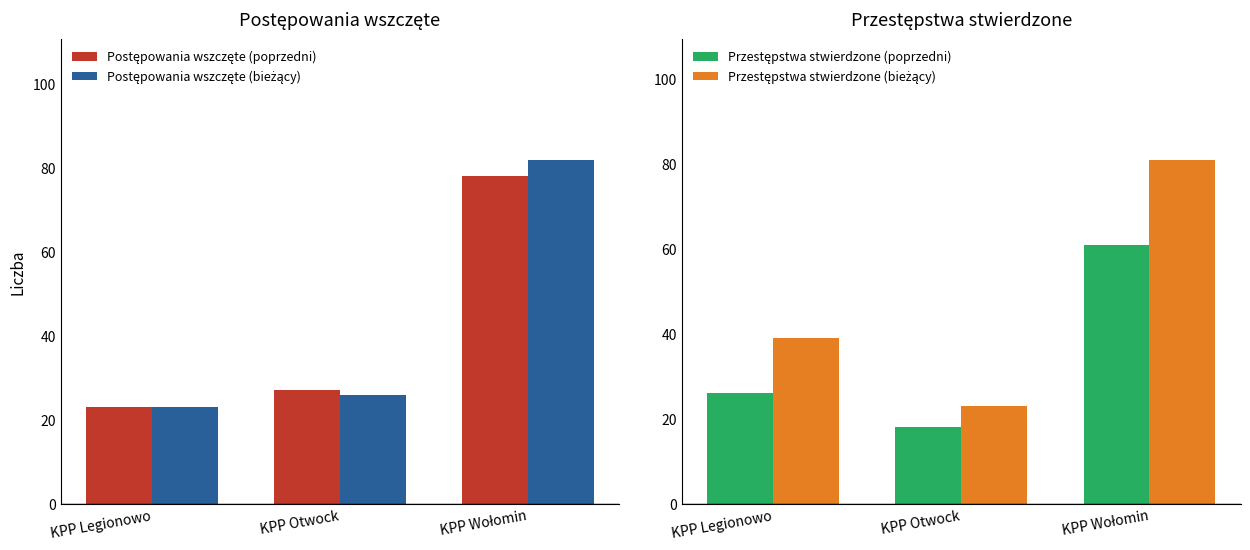

Rank the series at KPP Wołomin from lowest to highest value.

Przestępstwa stwierdzone (poprzedni), Postępowania wszczęte (poprzedni), Przestępstwa stwierdzone (bieżący), Postępowania wszczęte (bieżący)